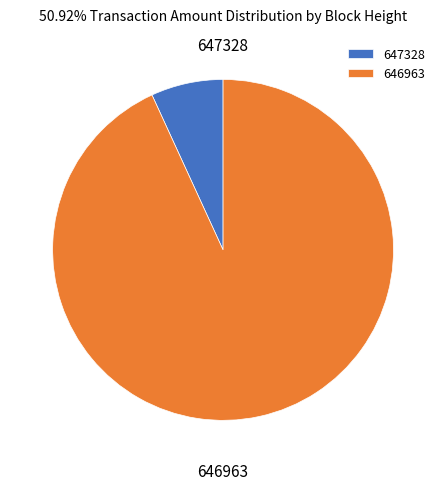

Which has a higher value, 646963 or 647328?

646963